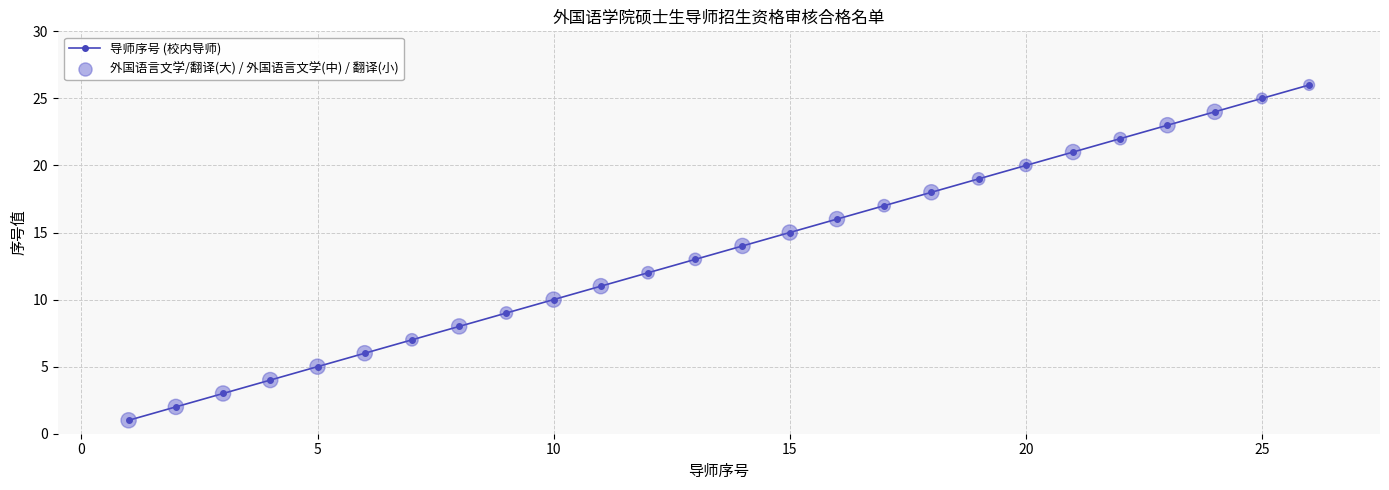

What is the maximum value shown in the chart?

26